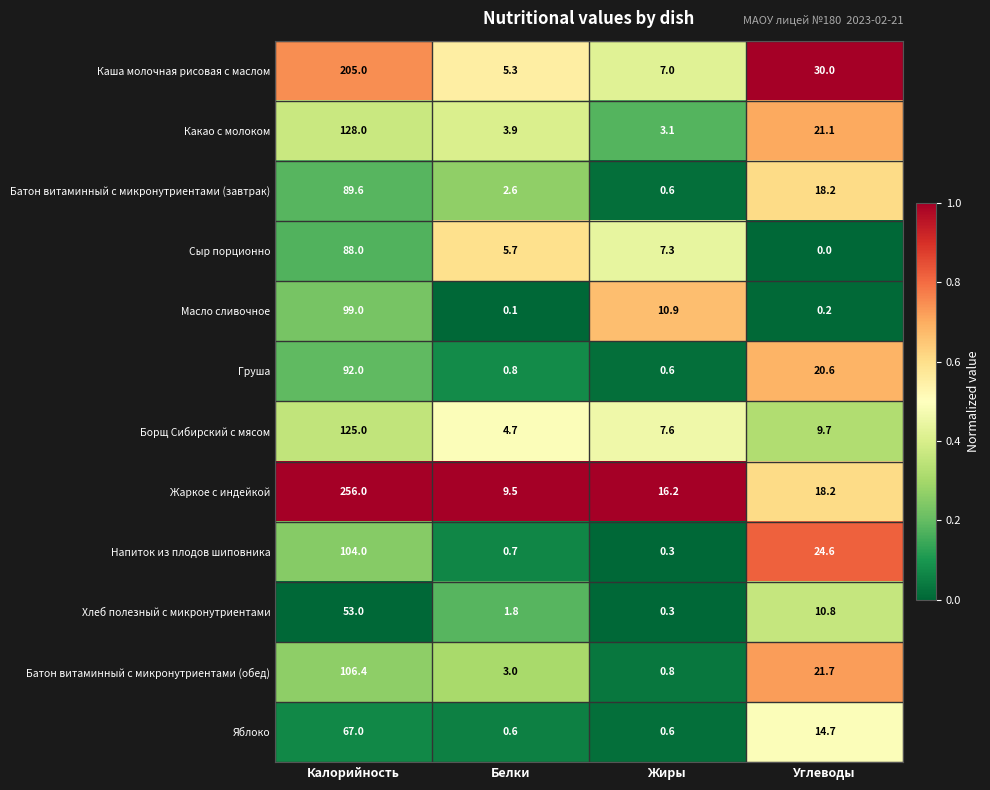

What is the difference between the second highest and second lowest values in the Батон витаминный с микронутриентами (завтрак) series?

15.6